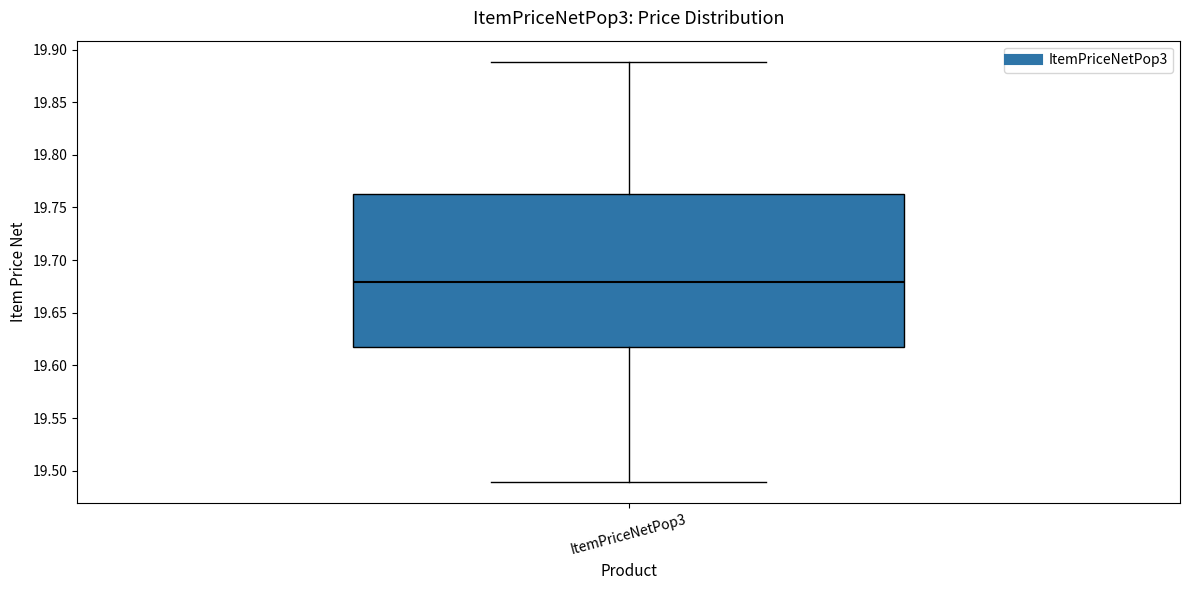

Transcribe this box plot: give where the median line is, the range the box spans, and where the two whiskers end, as read against the y-axis. The values are not printed on the chart, so give them approximately, as read against the axis.

median 19.680, box 19.620 to 19.765, whiskers 19.490 to 19.890